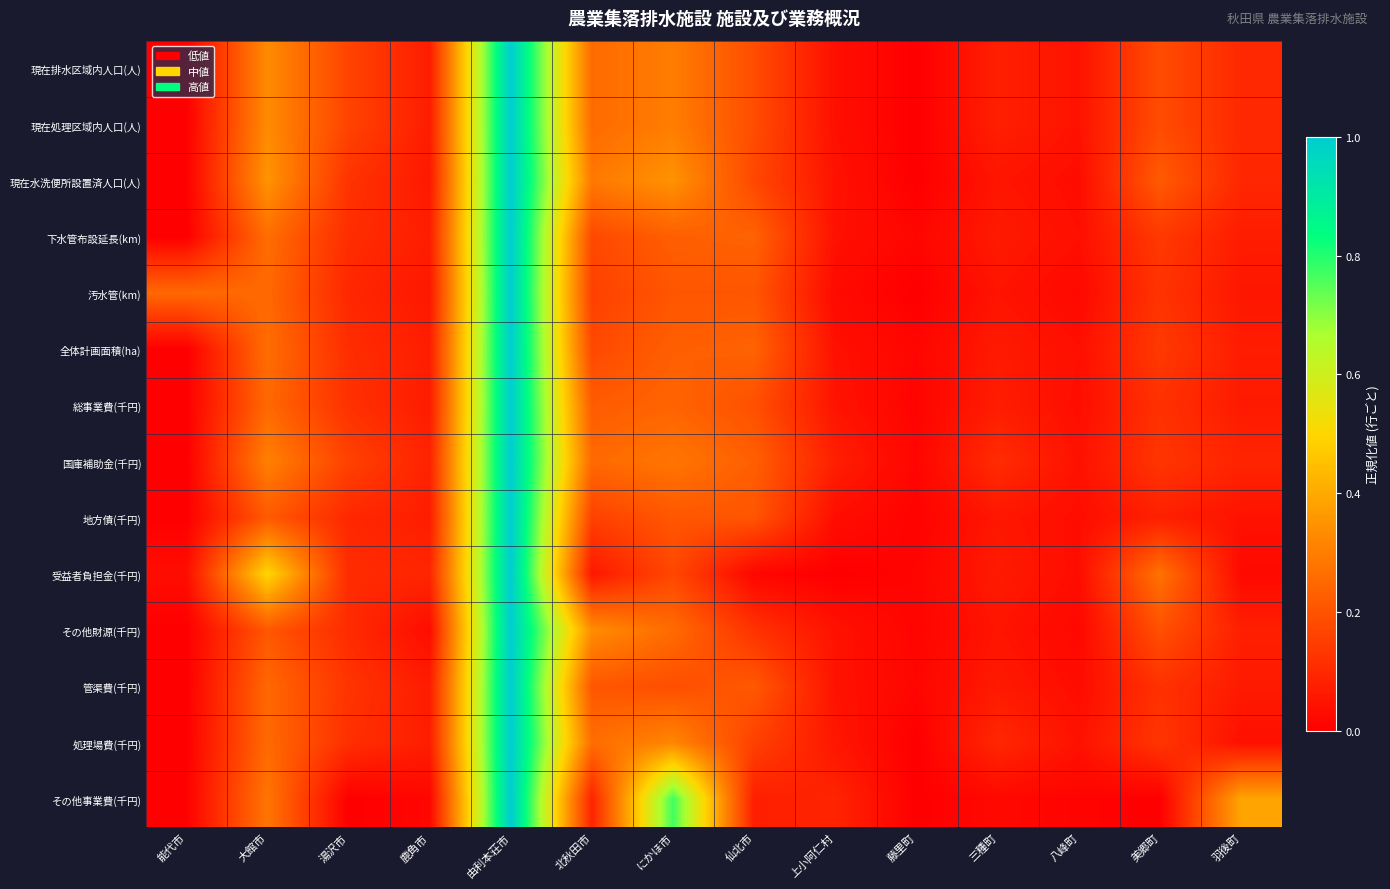

How many categories are shown in the chart?

14